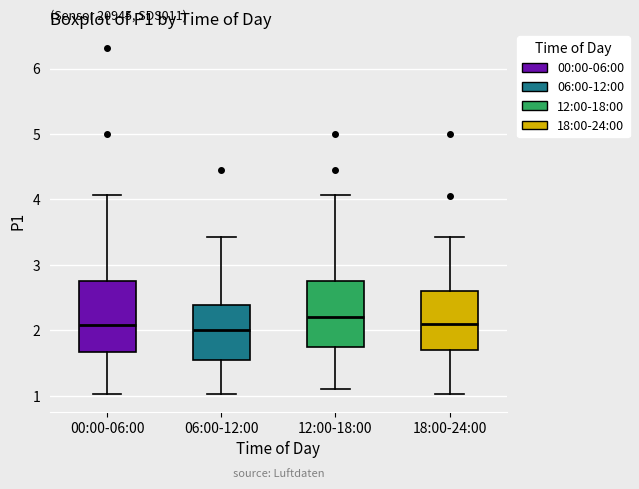

Where does the median line of the box for 18:00-24:00 sit on the y-axis? The values are not printed on the chart, so give them approximately, as read against the axis.

2.1